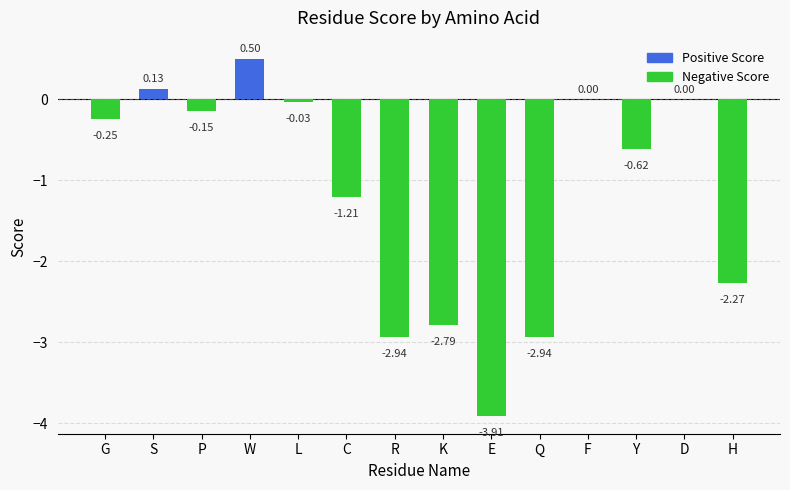

How many data points does each series have?

14